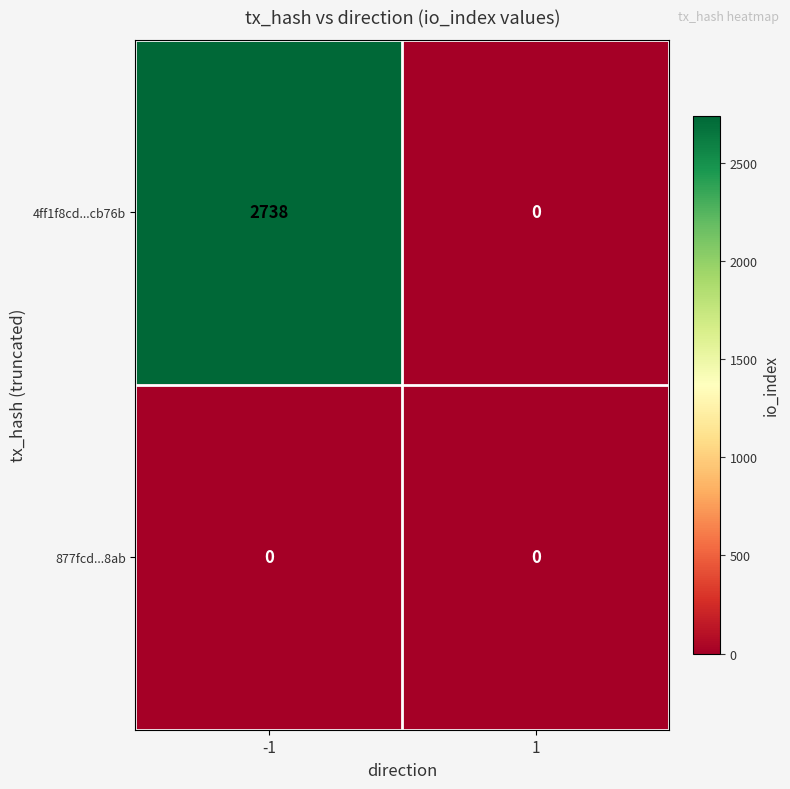

Count the number of data series in this chart.

2